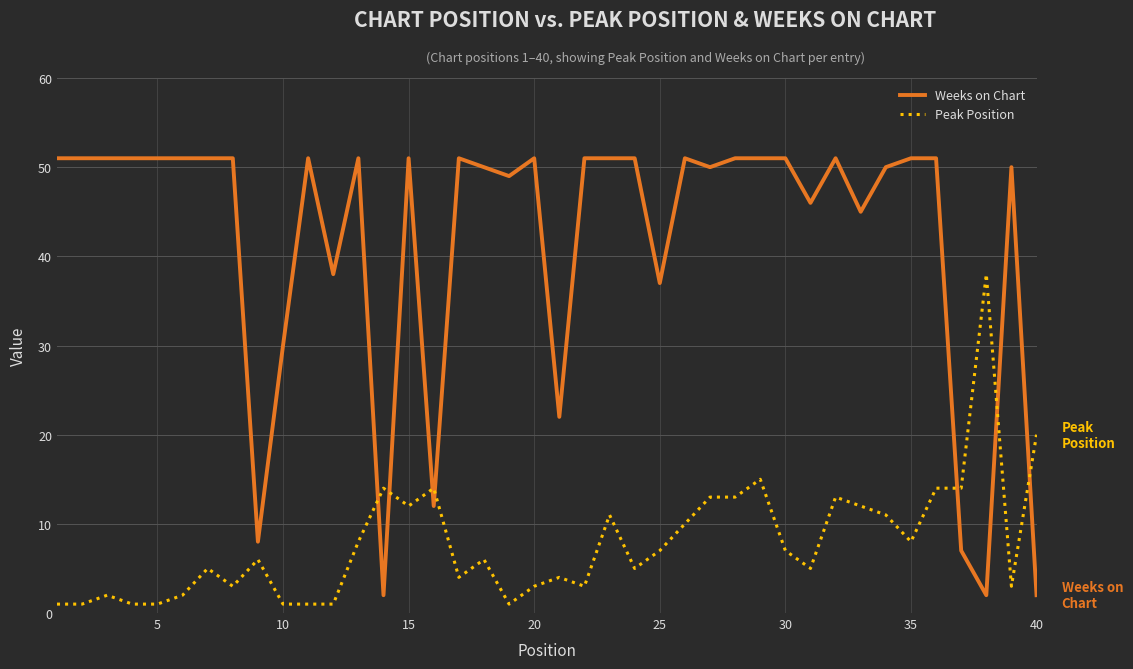

What are all the series names shown in the legend?

Weeks on Chart, Peak Position